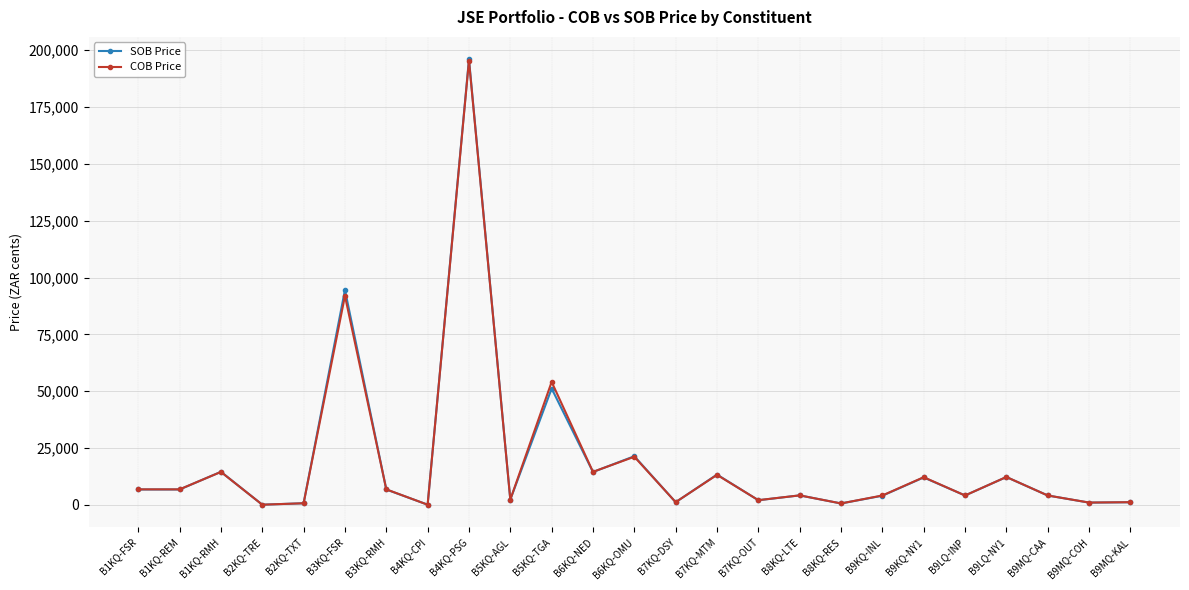

What is the sum of all COB Price values?

475048